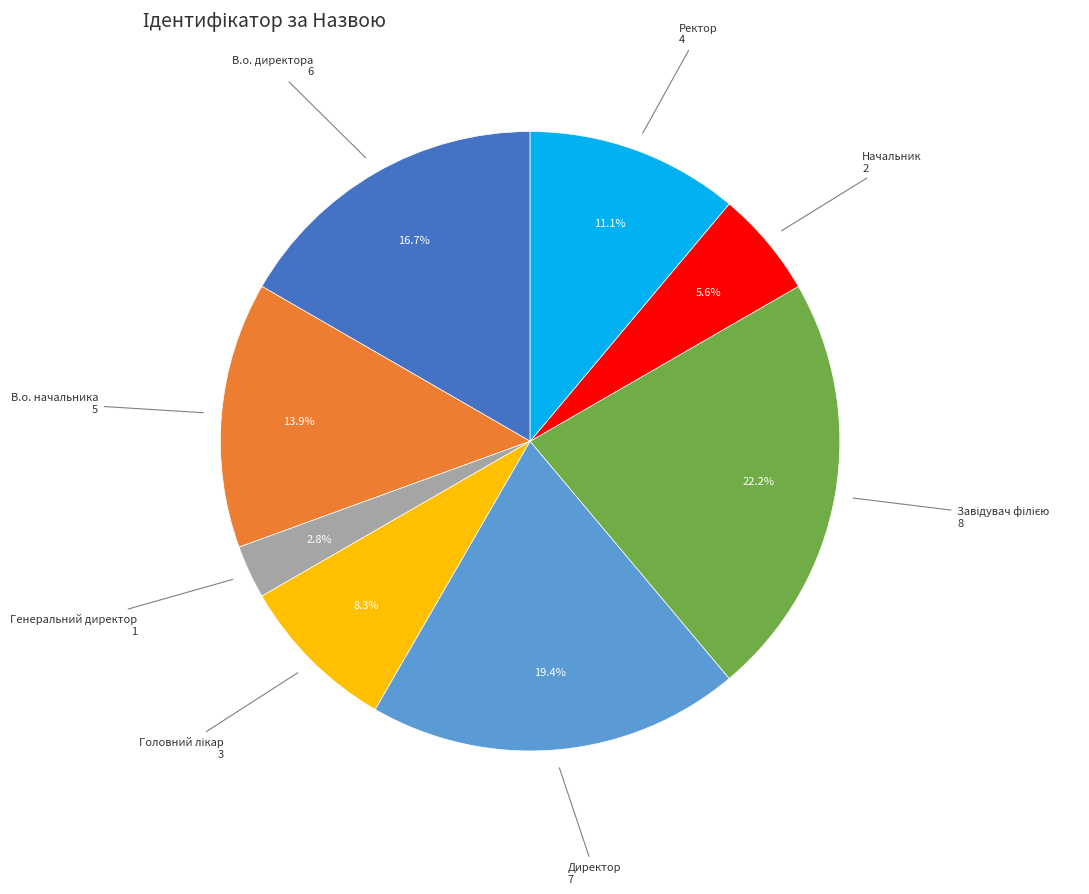

Is there any slice that represents more than half of the pie?

No